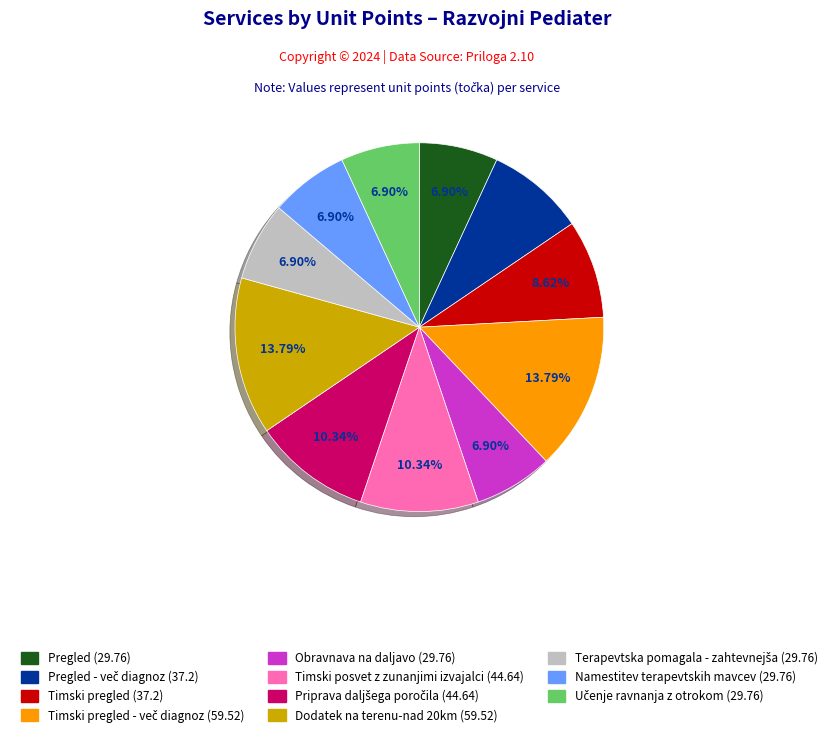

Does any single category account for the majority?

No